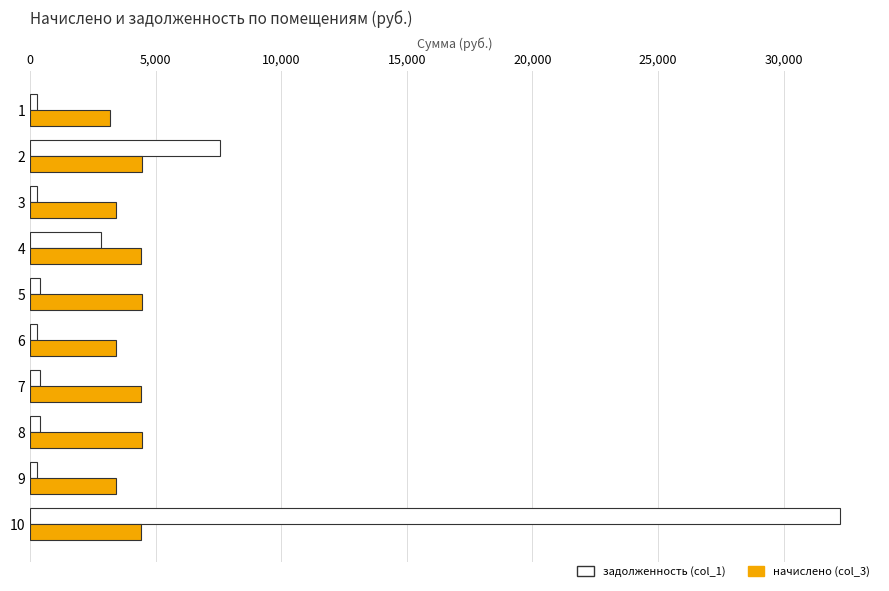

At which label is задолженность (col_1) closest to 16248?

2